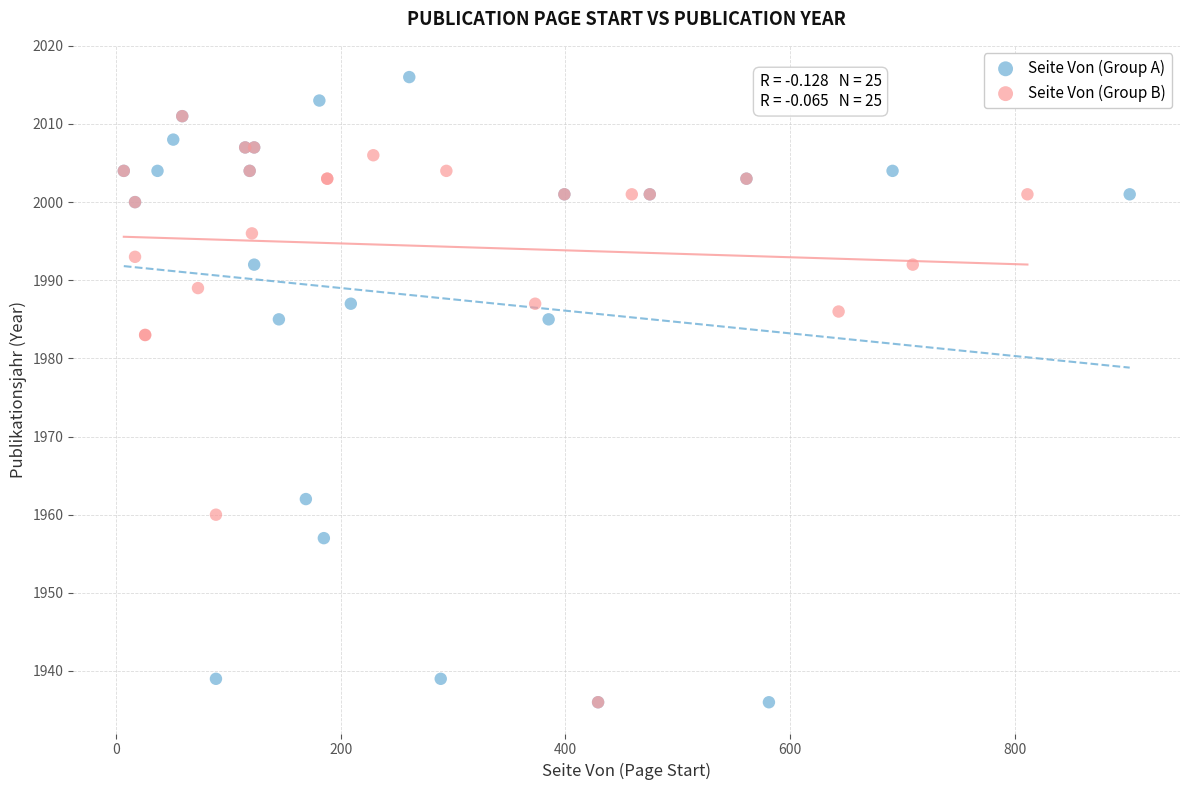

Which series contains the highest Y value?

Seite Von (Group A)